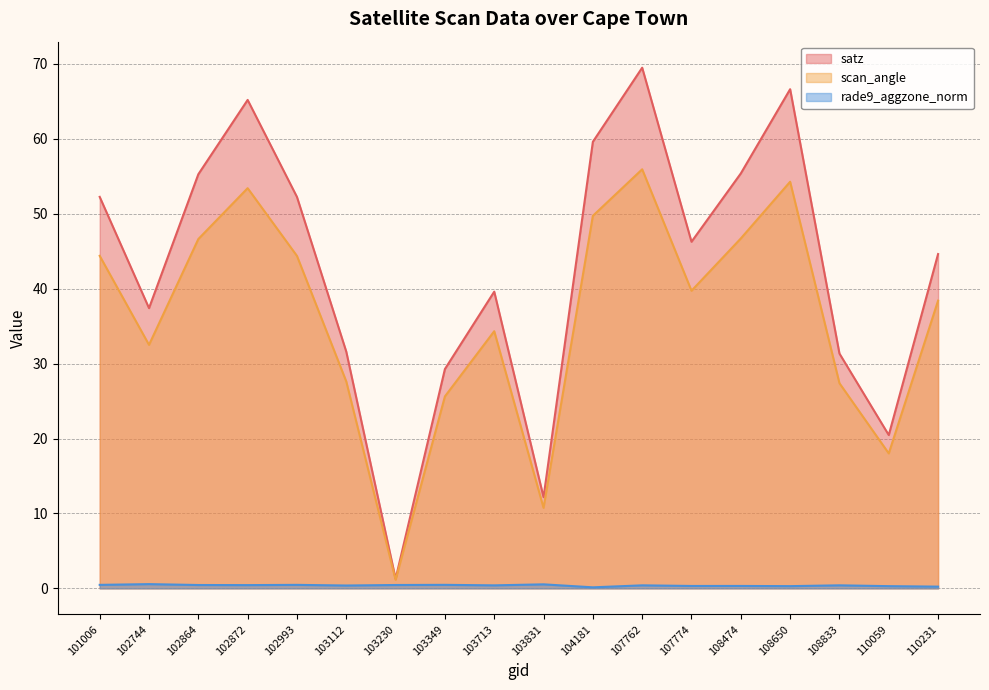

How many lines are shown in the chart?

3